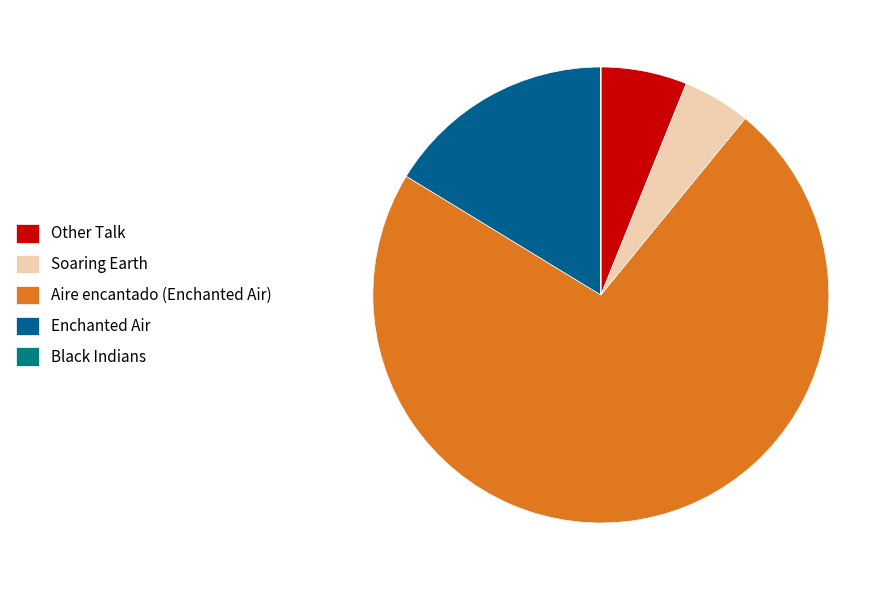

True or false: Aire encantado (Enchanted Air) accounts for 66% of the total.

False